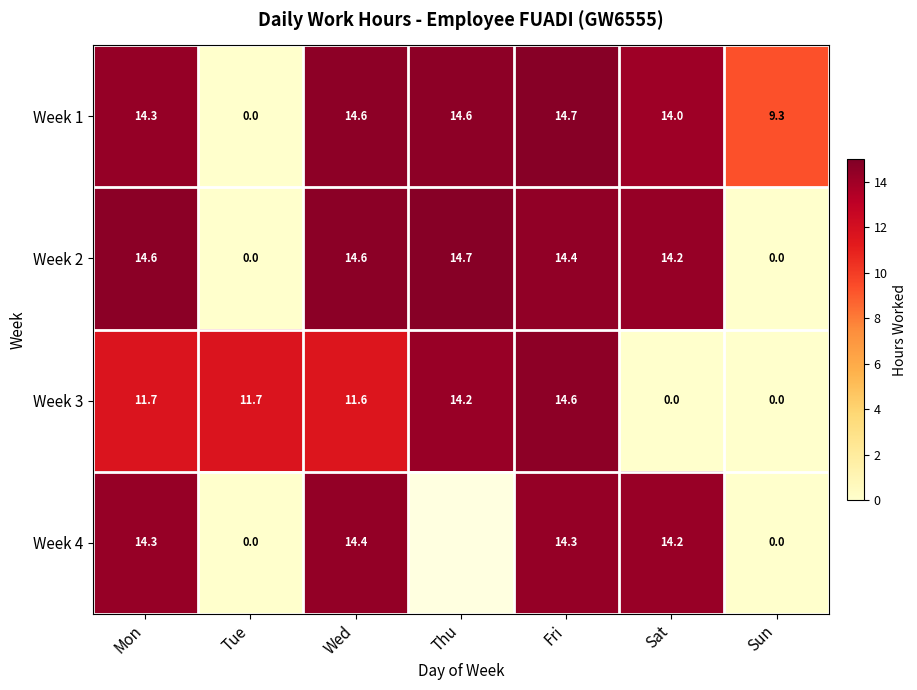

How many positive values does the Week 1 series have?

6